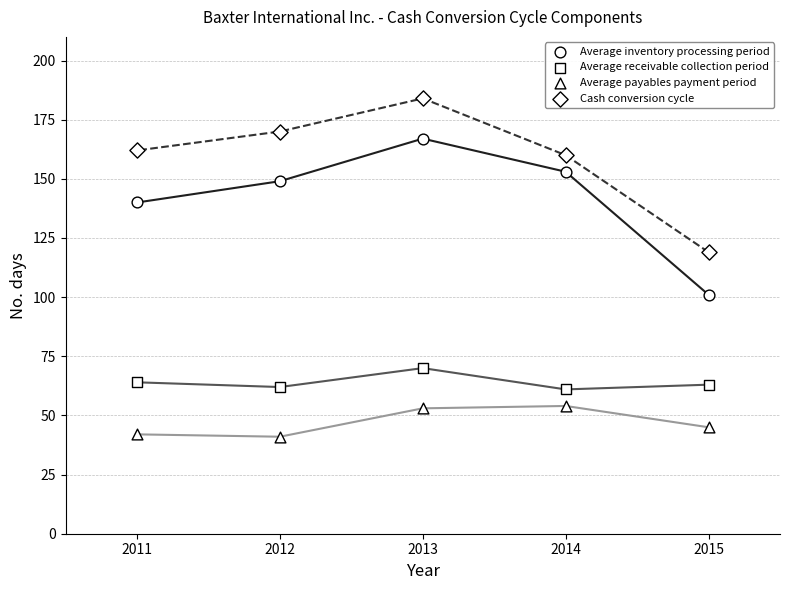

How many data points are displayed?

20